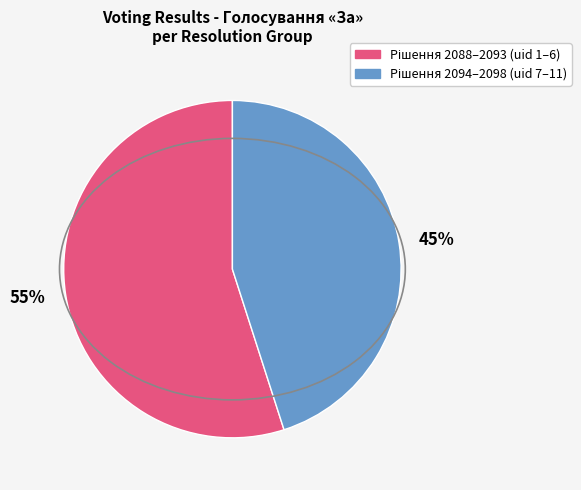

Is the sum of 45% and 55% greater than half?

Yes